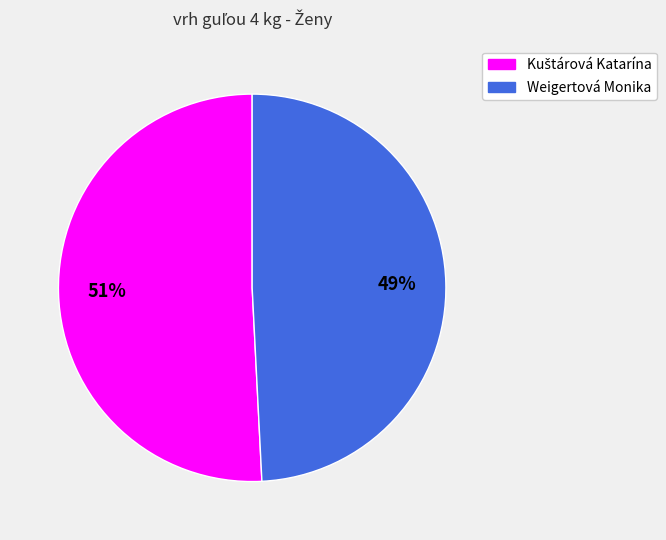

What is the smallest slice in the pie chart?

Weigertová Monika